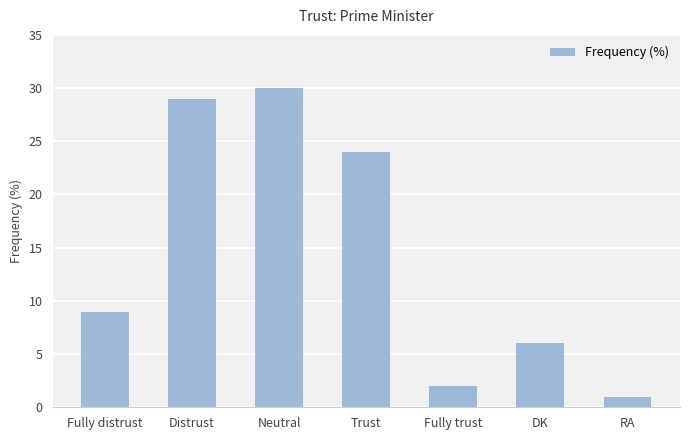

Which category has the lowest value across all series?

RA